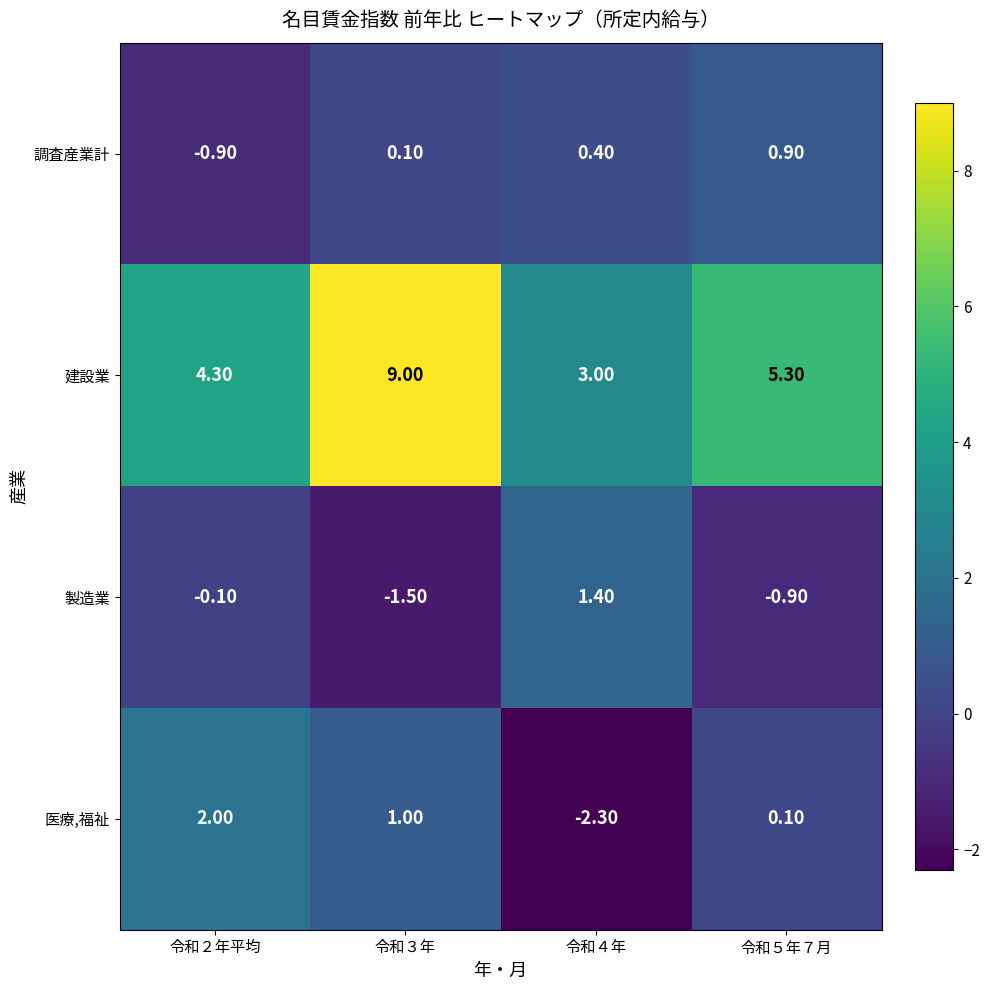

Which series has the widest spread of values?

建設業